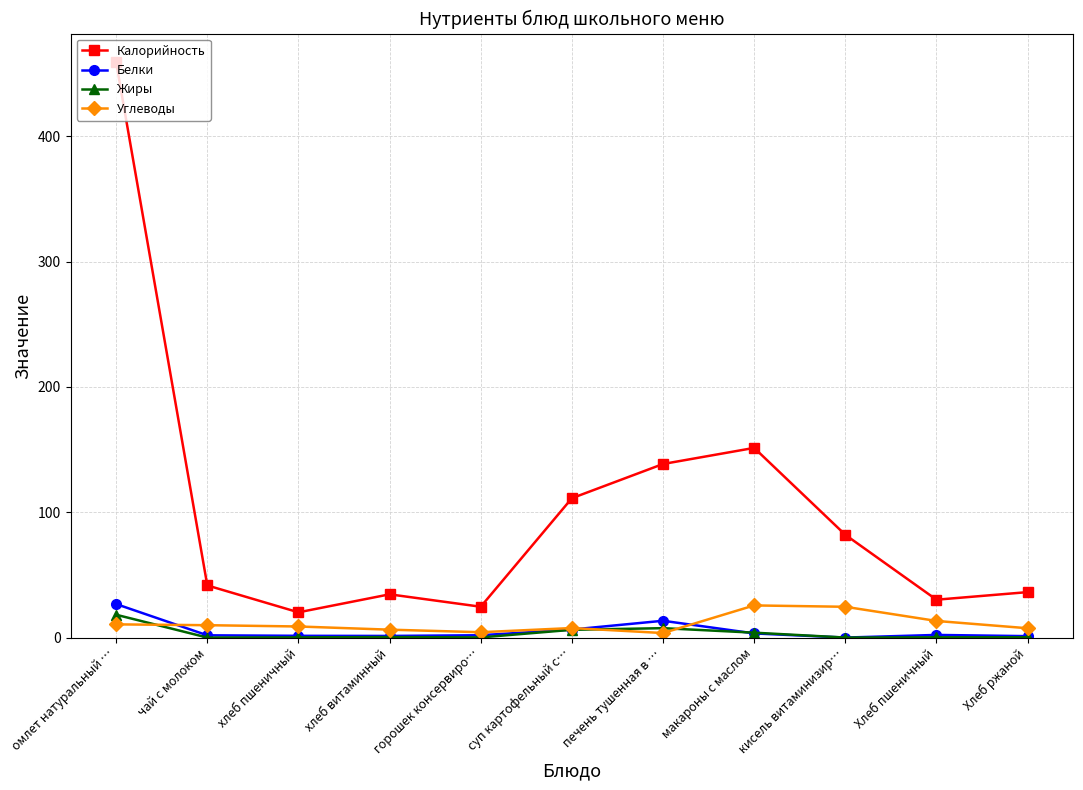

True or false: Жиры has a value of 18.2 at омлет натуральный ….

True